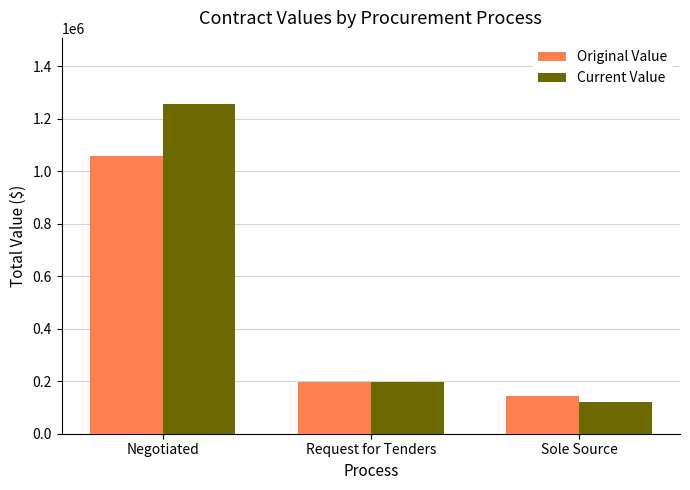

Which series changed the most between Negotiated and Sole Source?

Current Value